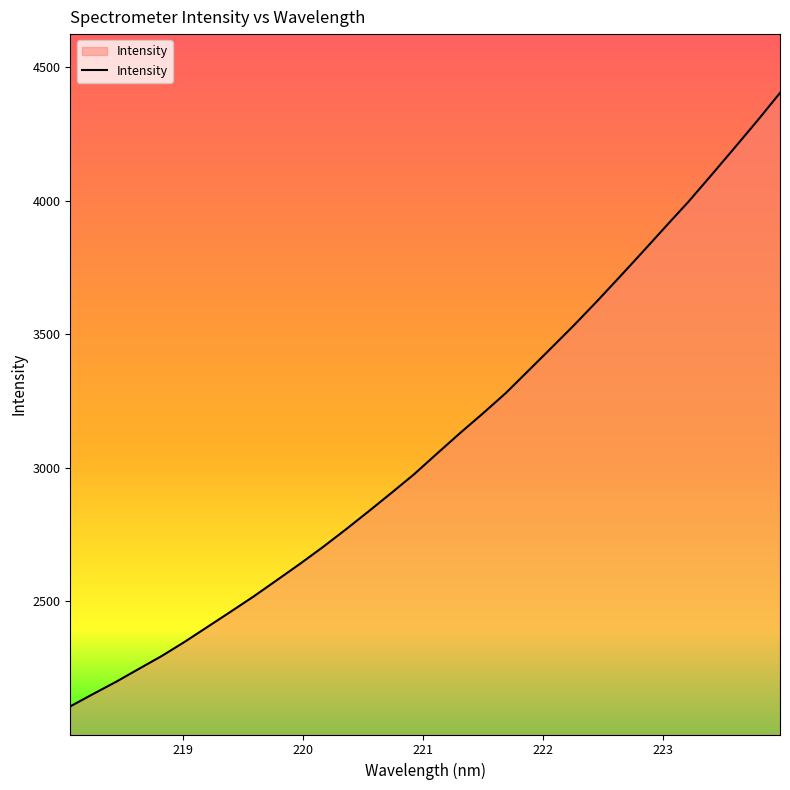

What is the minimum value shown in the chart?

2107.0